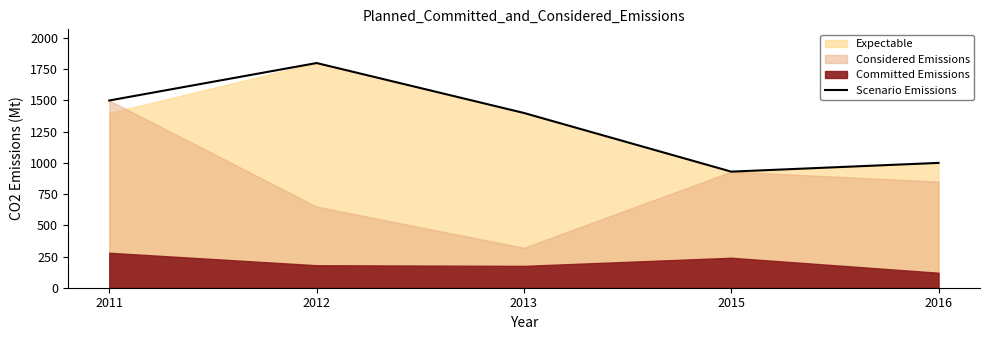

Reading right to left, what are all the values shown in this chart?

2016=1000	2015=930	2013=1400	2012=1800	2011=1500